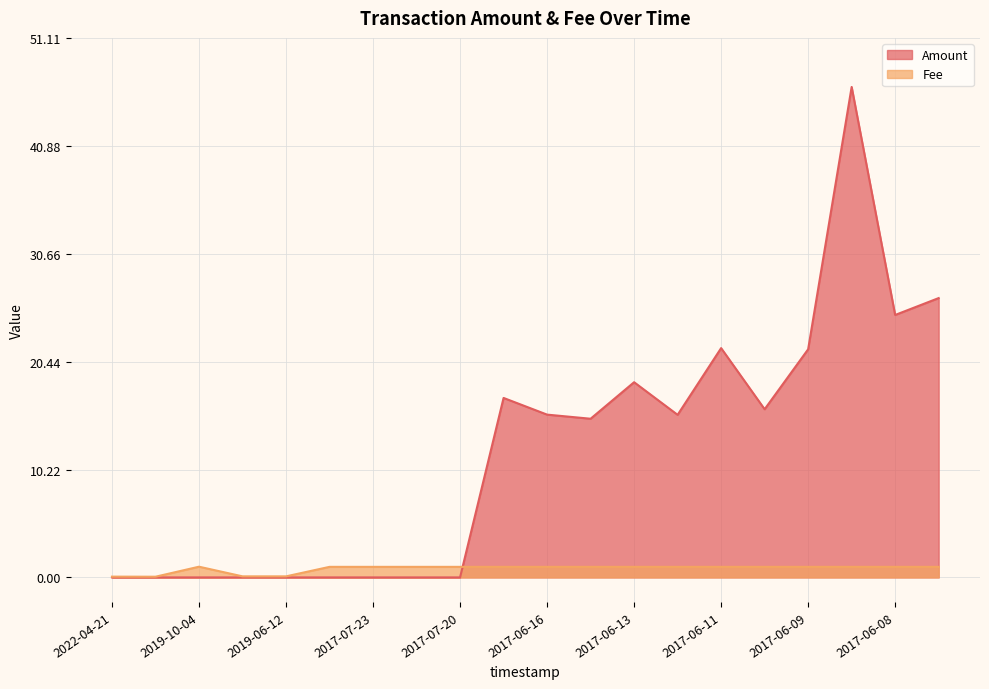

The Fee series shows 1.0 at 2017-07-20. True or false?

True